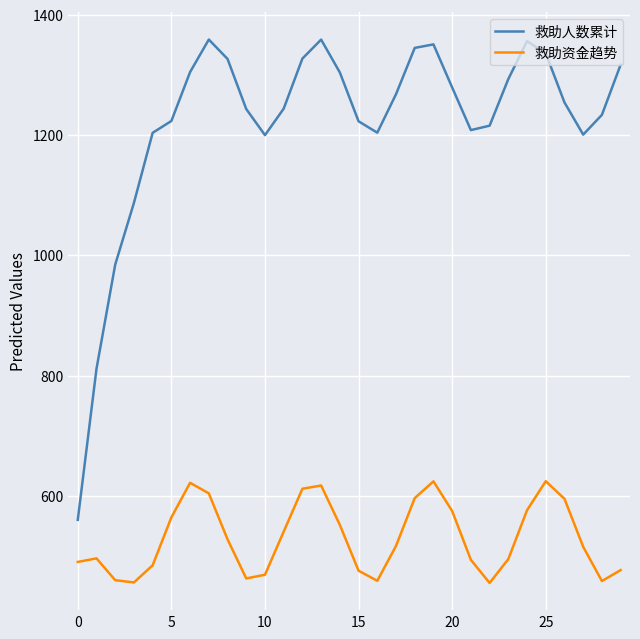

How many interior local valleys does the 救助人数累计 series have?

4